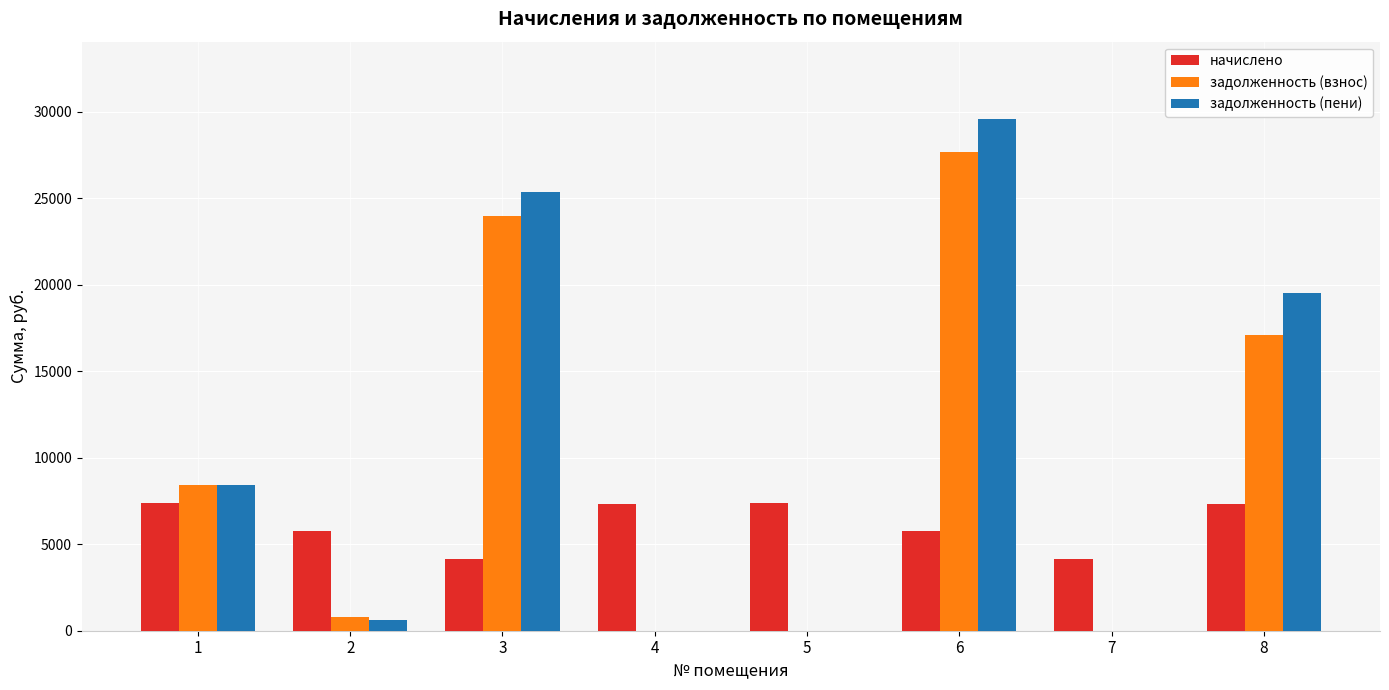

What is the maximum value shown in the chart?

29600.0